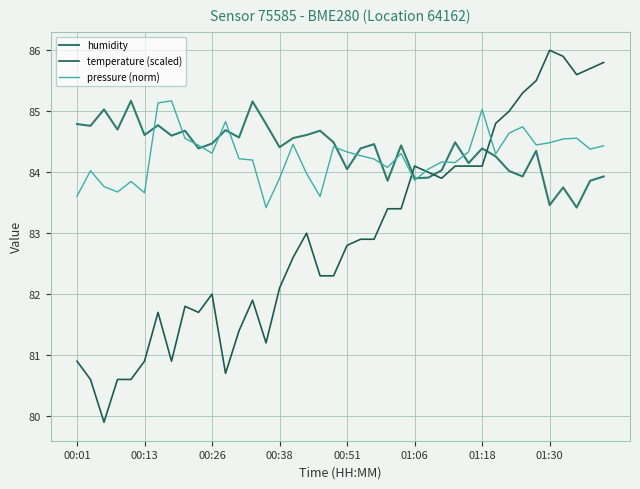

Which series has the widest spread of values?

temperature (scaled)